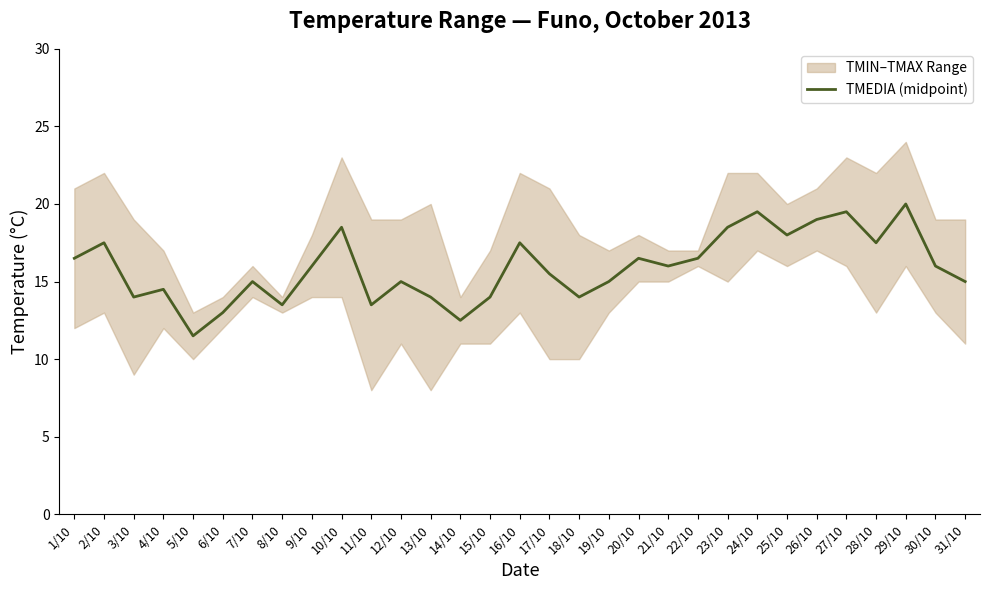

How many points are higher than both their immediate neighbors (excluding endpoints)?

10